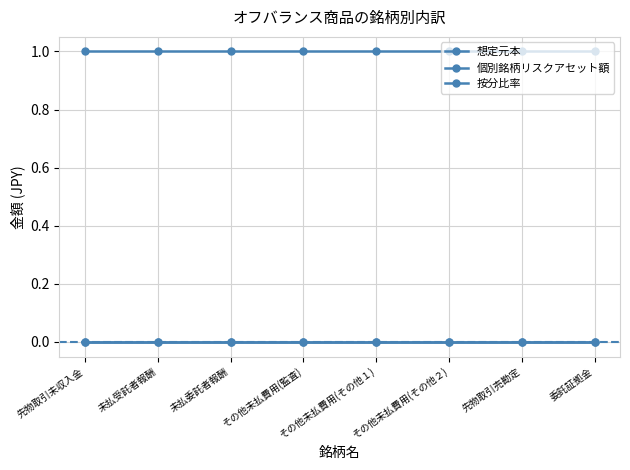

Is this an area chart (filled region under the line)?

No